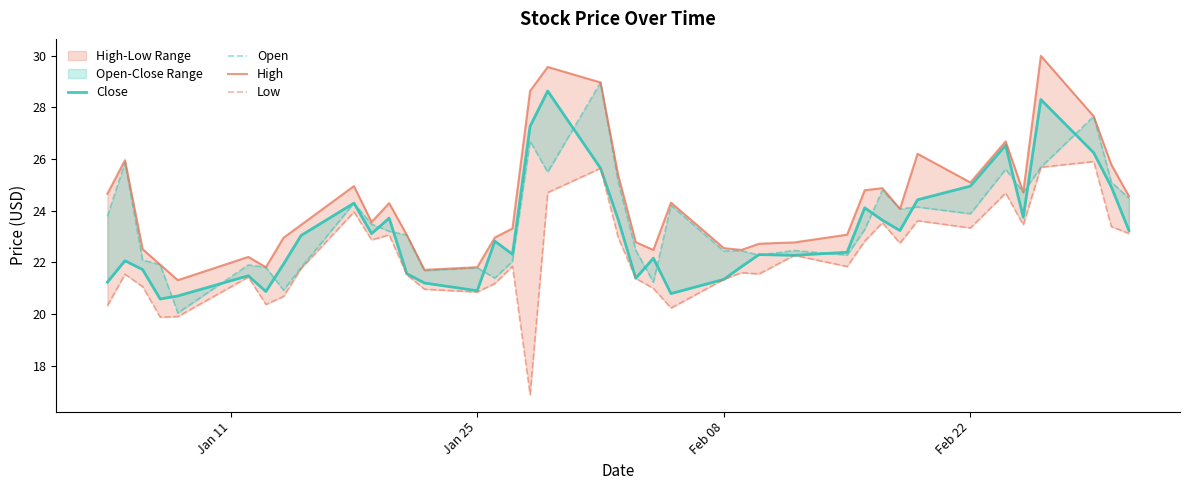

True or false: Open has more than 0 points higher than both neighbors.

True